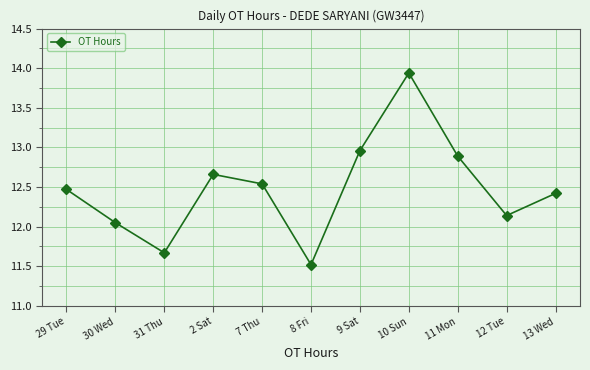

What position from the right is 2 Sat?

8